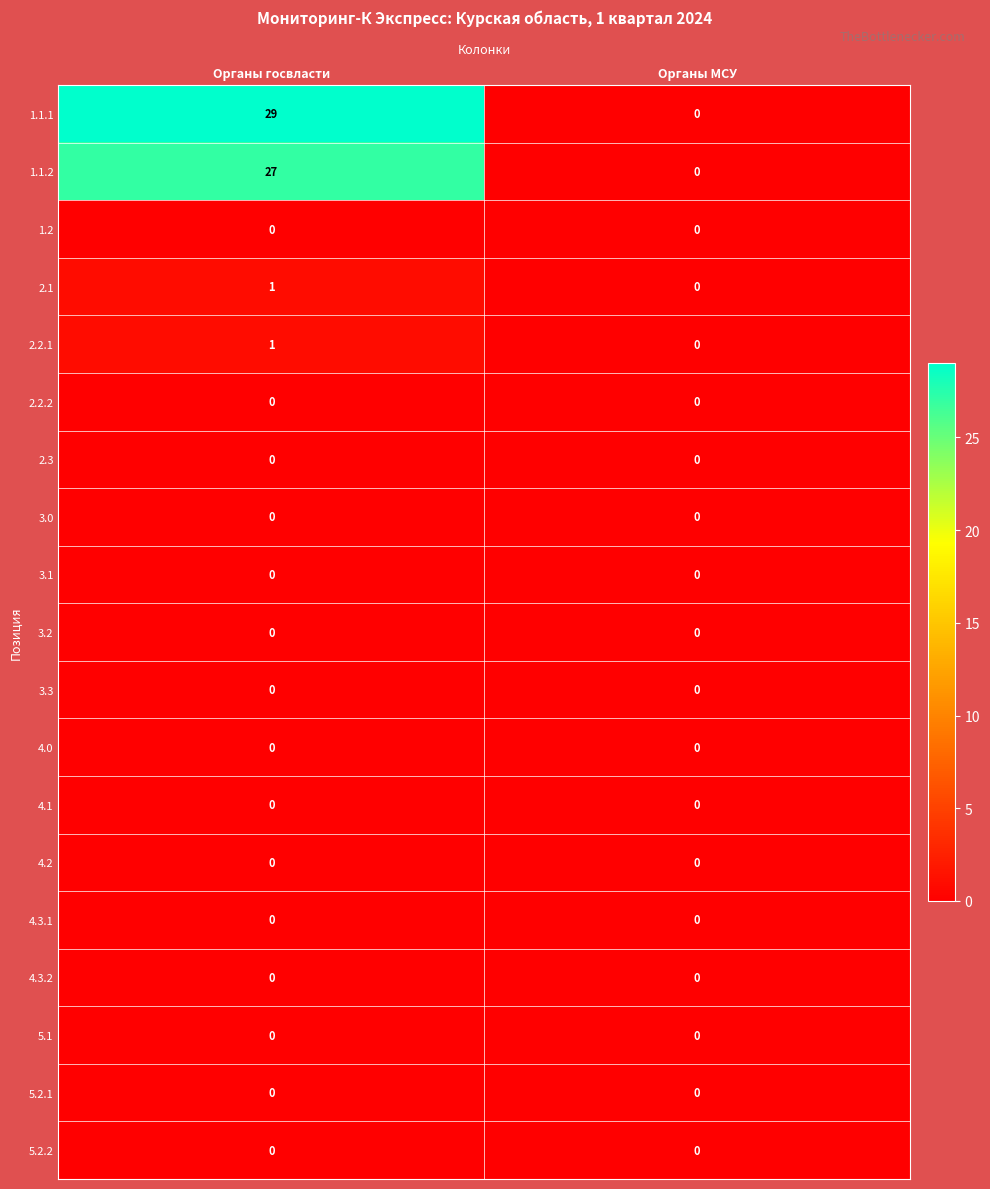

Between Органы госвласти and Органы МСУ, which series saw the biggest shift?

1.1.1